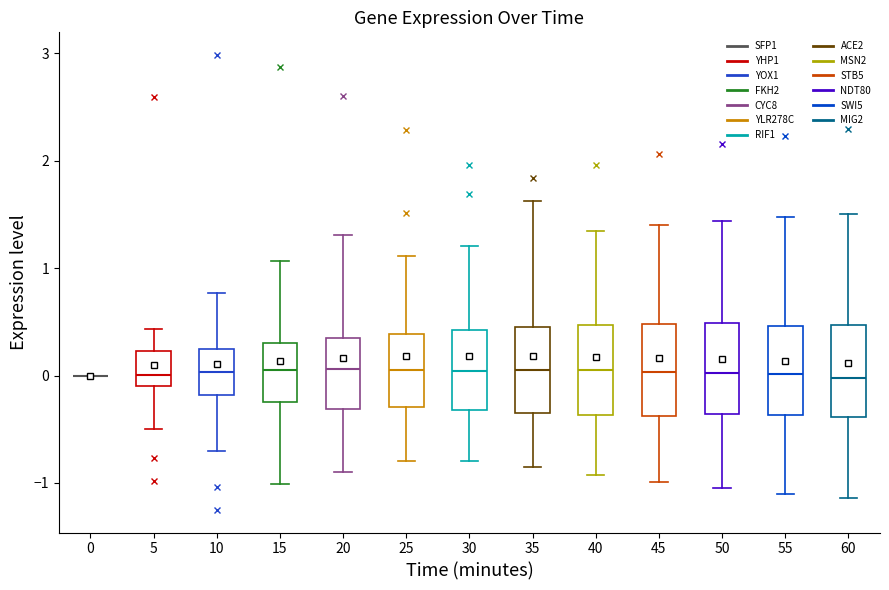

Where does the lower whisker of the box at x = 55 end on the y-axis? The values are not printed on the chart, so give them approximately, as read against the axis.

-1.1